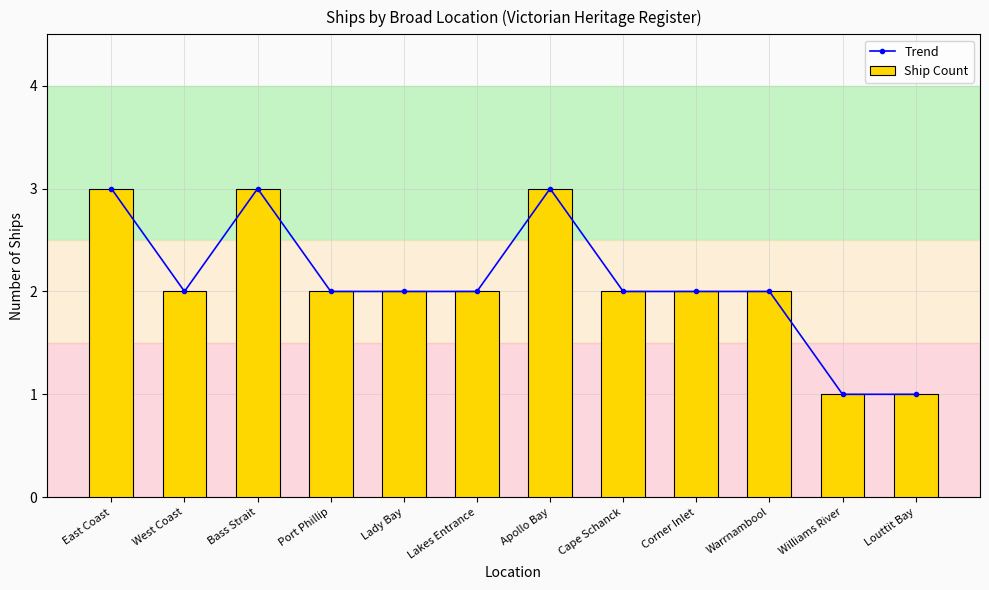

How many data points in Ship Count are less than 2?

2